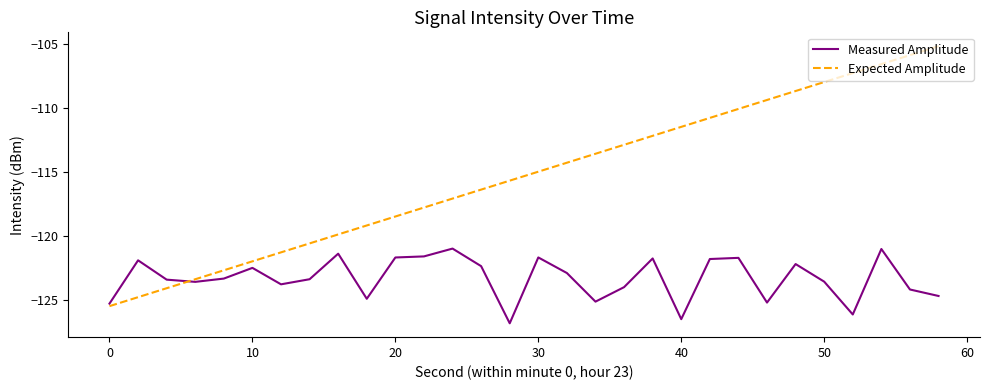

What is the lowest value of the Measured Amplitude series?

-126.8